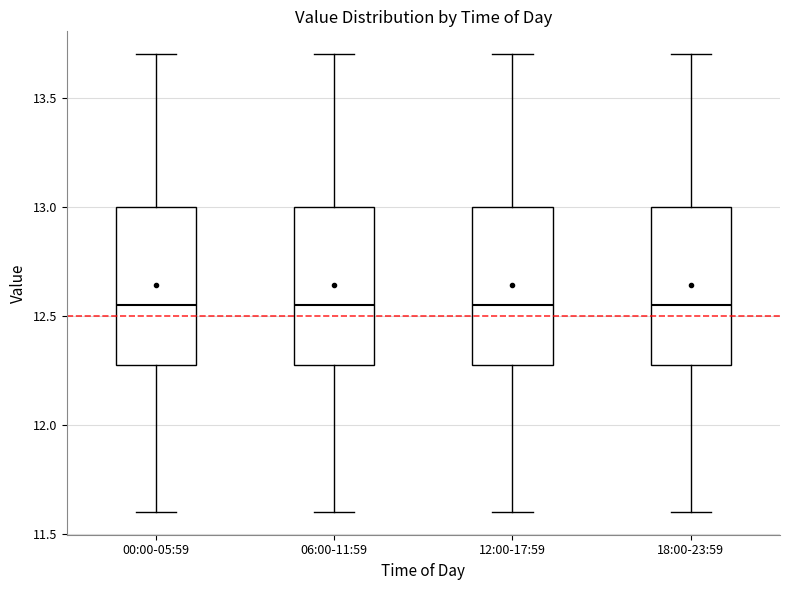

Where does the median line of the box for 12:00-17:59 sit on the y-axis? The values are not printed on the chart, so give them approximately, as read against the axis.

12.55